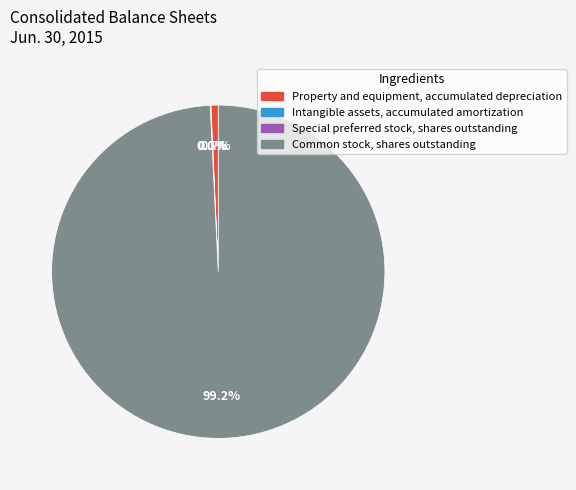

Which slice is the largest?

Common stock, shares outstanding